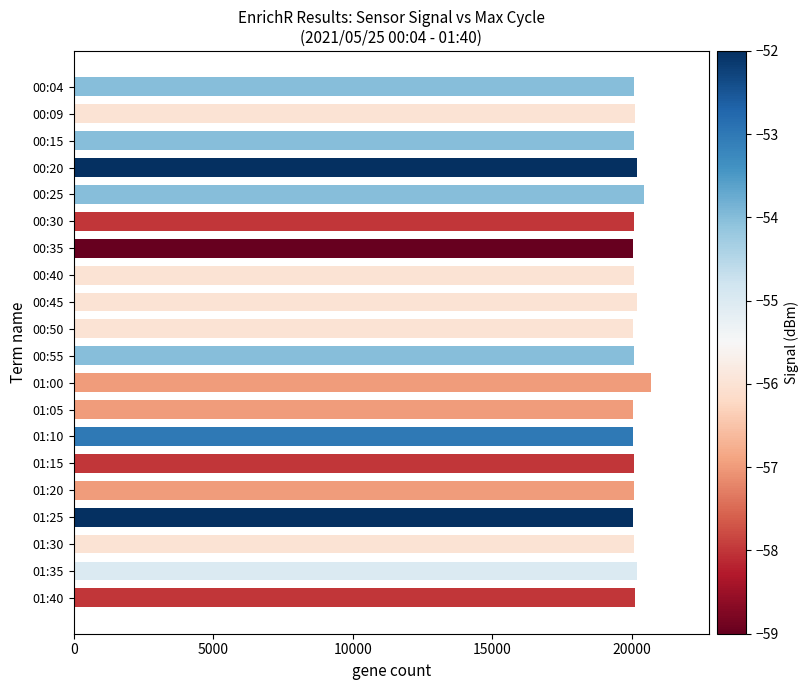

What is the smallest value displayed?

20042